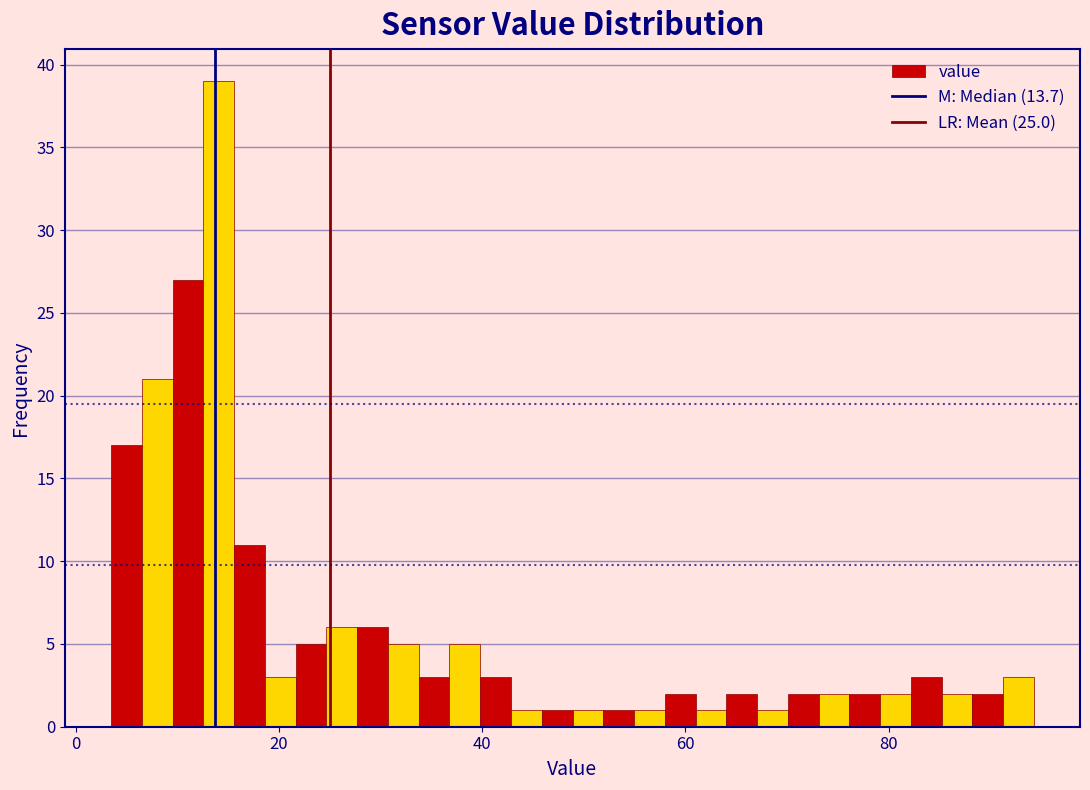

Read against the x-axis, roughly where is the centre of the tallest bar?

14